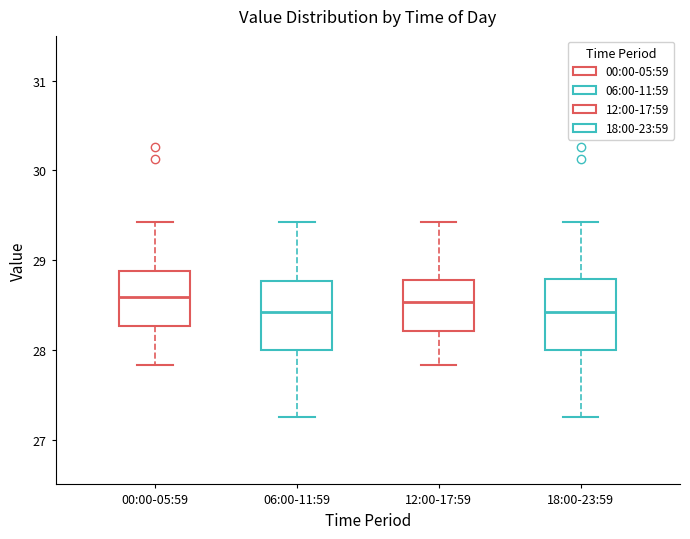

Reading left to right, read every box against the y-axis: the position of its median line, the range the box covers, and the ends of its whiskers. The values are not printed on the chart, so give them approximately, as read against the axis.

00:00-05:59: median 28.6, box 28.3 to 28.9, whiskers 27.8 to 29.4
06:00-11:59: median 28.4, box 28.0 to 28.8, whiskers 27.3 to 29.4
12:00-17:59: median 28.5, box 28.2 to 28.8, whiskers 27.8 to 29.4
18:00-23:59: median 28.4, box 28.0 to 28.8, whiskers 27.3 to 29.4